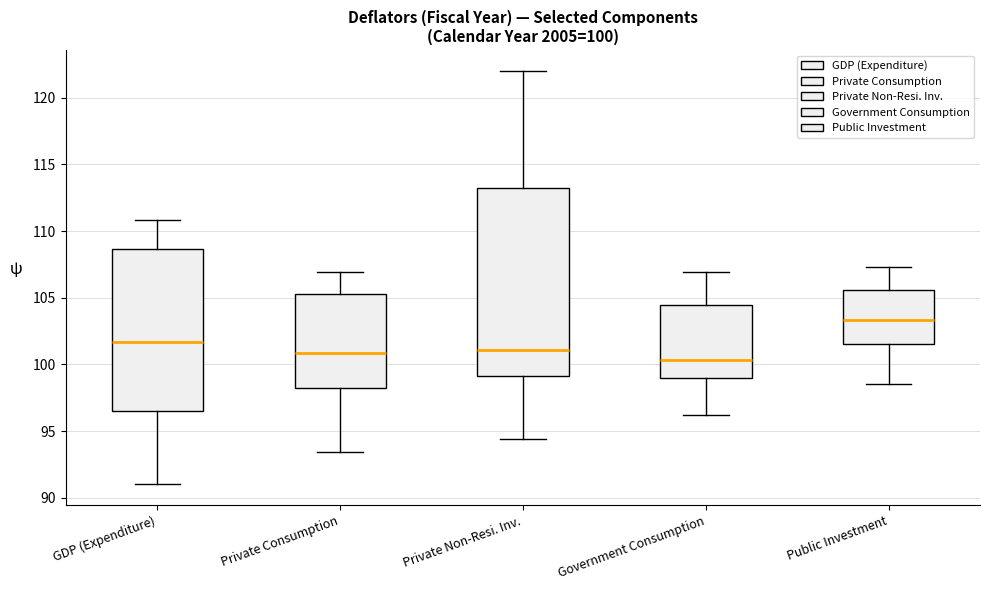

Which box's median line is the highest?

Public Investment